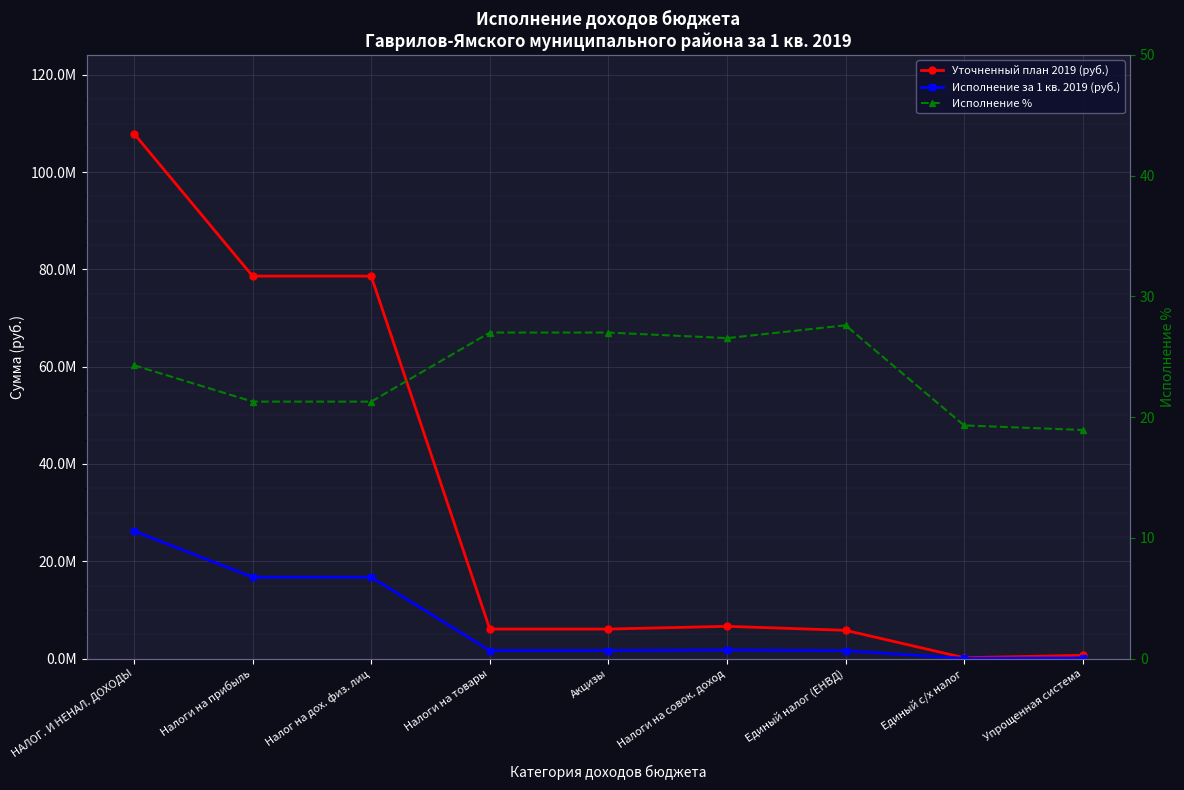

How many values in the Исполнение % series exceed 24?

5